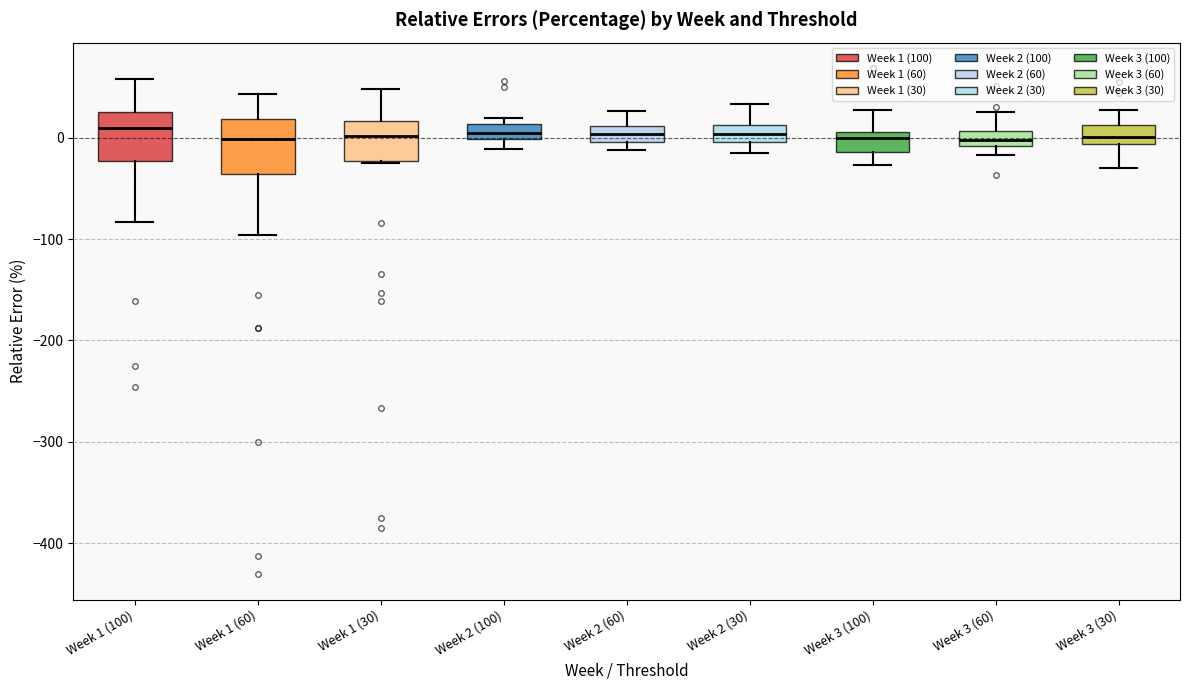

Where is the lower edge of the box for Week 3 (100) on the y-axis? The values are not printed on the chart, so give them approximately, as read against the axis.

-10